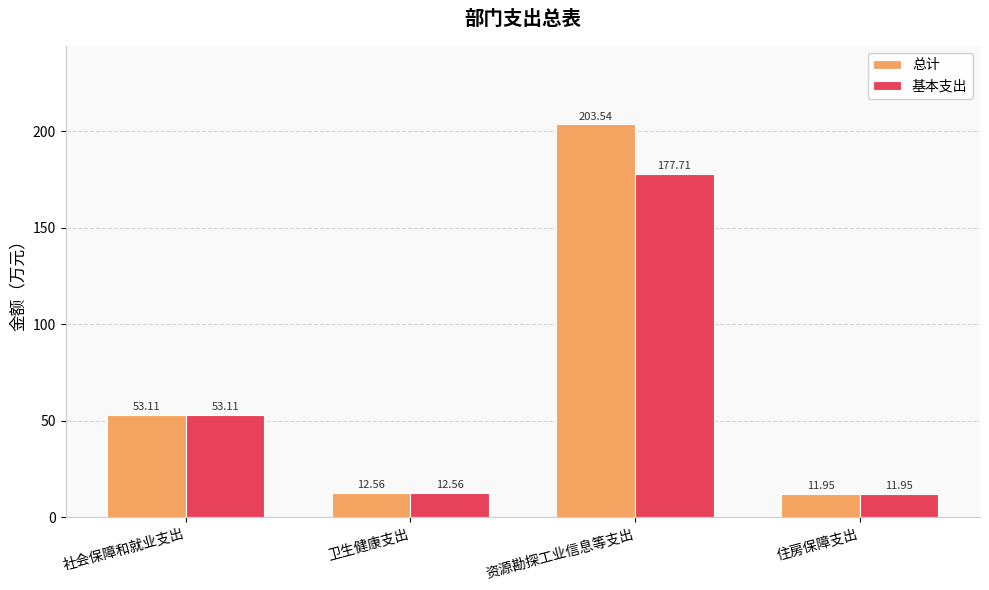

At which label is 总计 closest to 107?

社会保障和就业支出